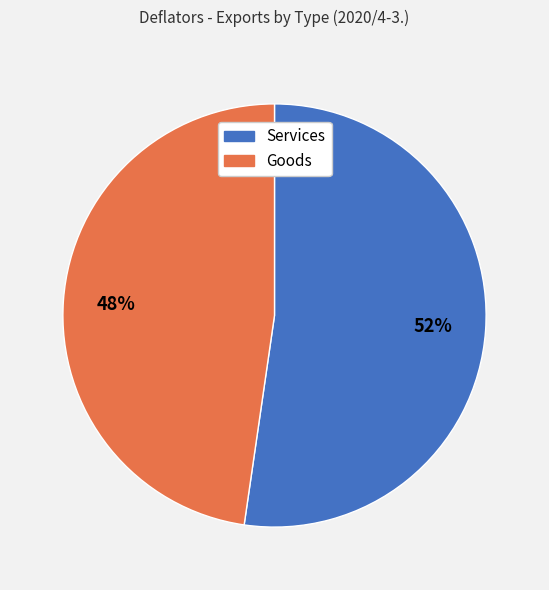

Is there a majority slice in this chart?

Yes